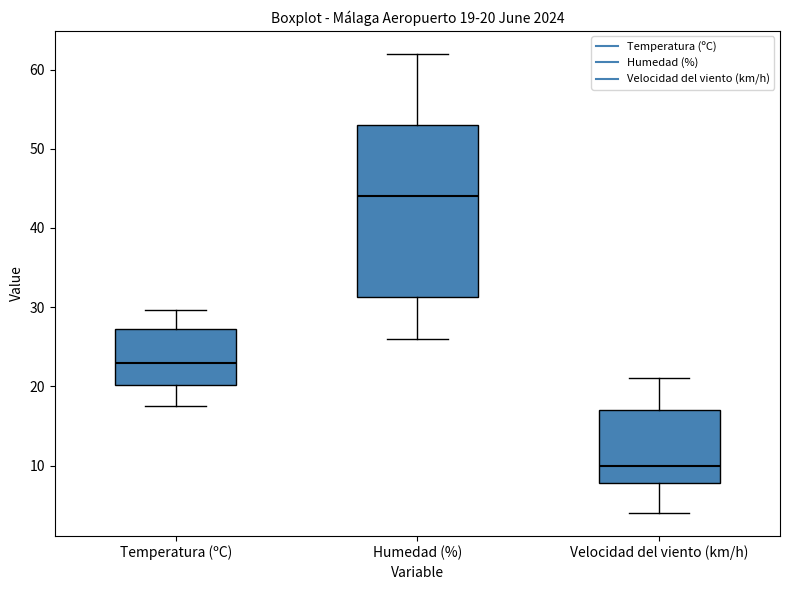

Which box has the highest median line?

Humedad (%)